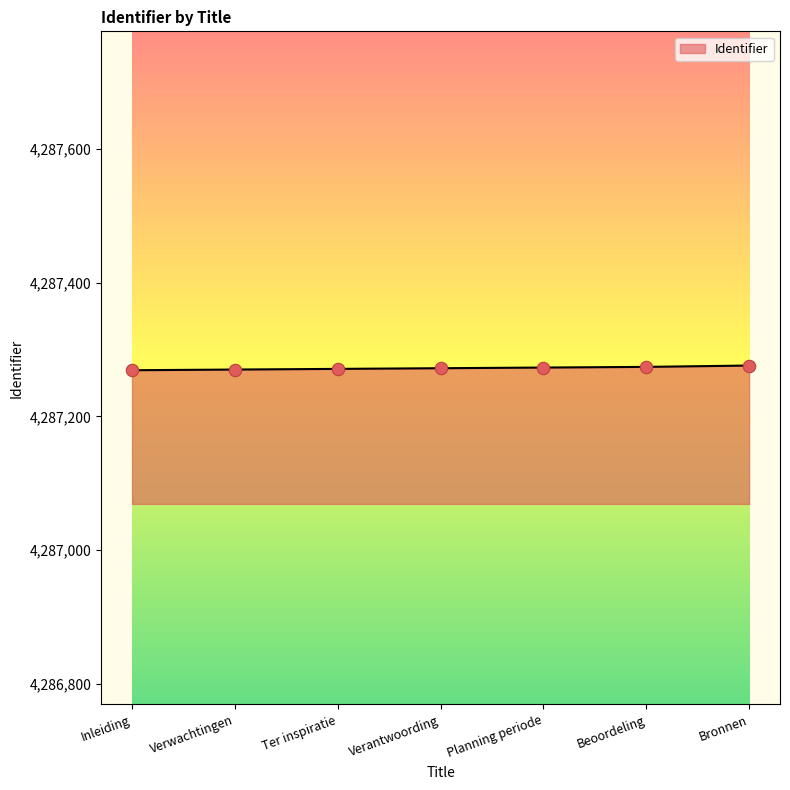

What is the ratio of the value at Inleiding to the value at Planning periode?

1.0